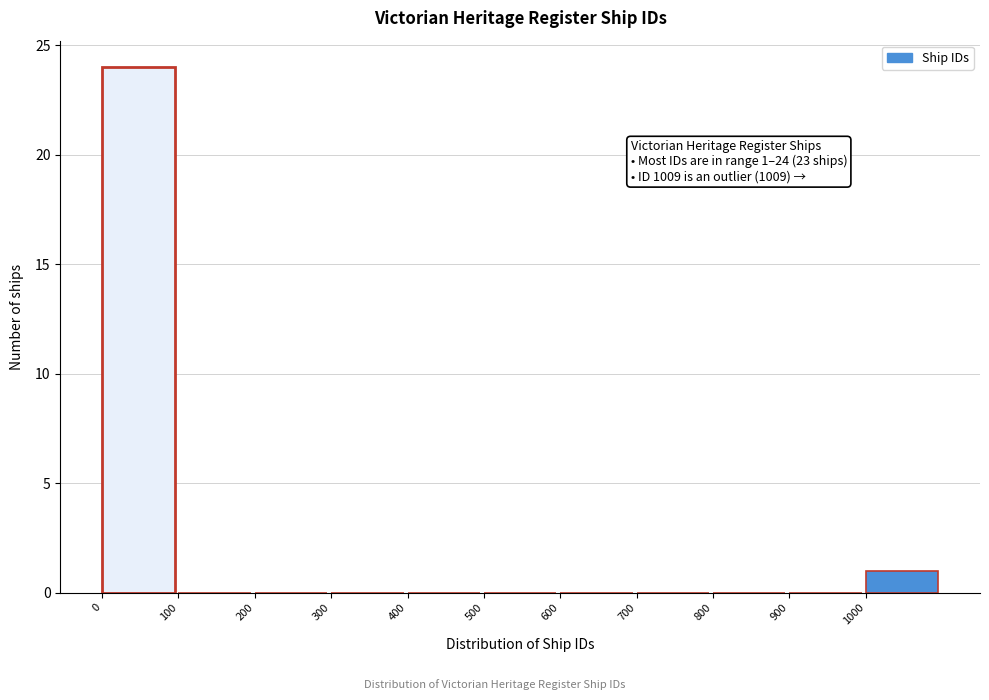

Over which range of the x-axis is the bar tallest?

0 to 100